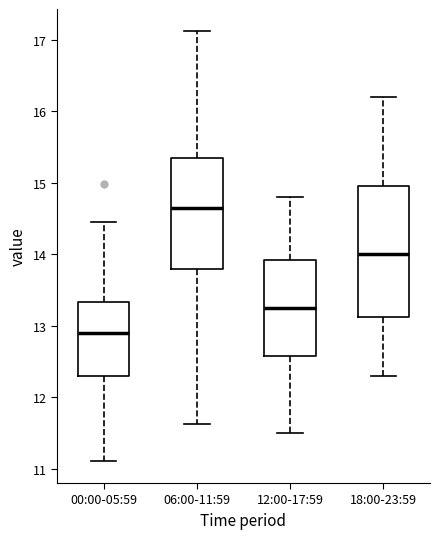

Where does the upper whisker of the box for 00:00-05:59 end on the y-axis? The values are not printed on the chart, so give them approximately, as read against the axis.

14.5